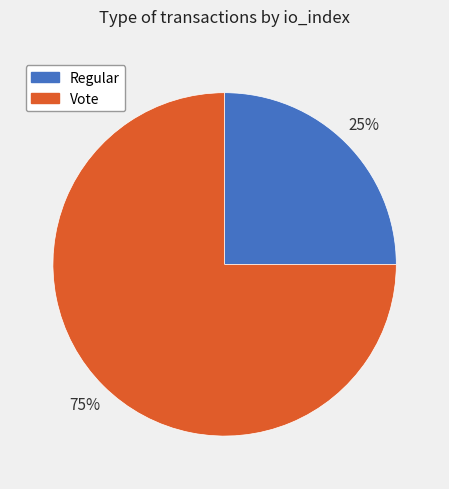

What percentage is the Vote slice, to the nearest percent?

75%